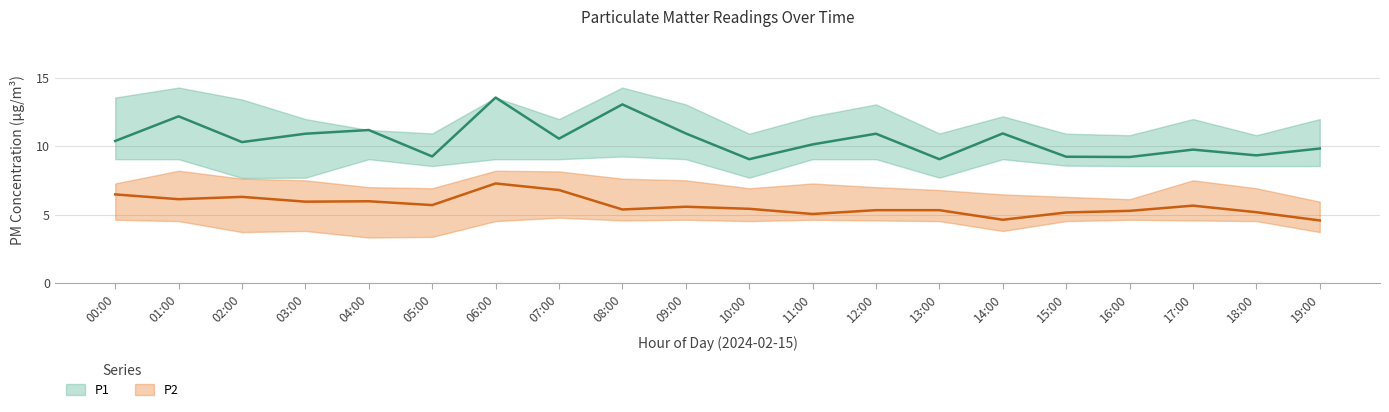

Rank the series by their average value, from lowest to highest.

P2_lower, P2, P2_upper, P1_lower, P1, P1_upper